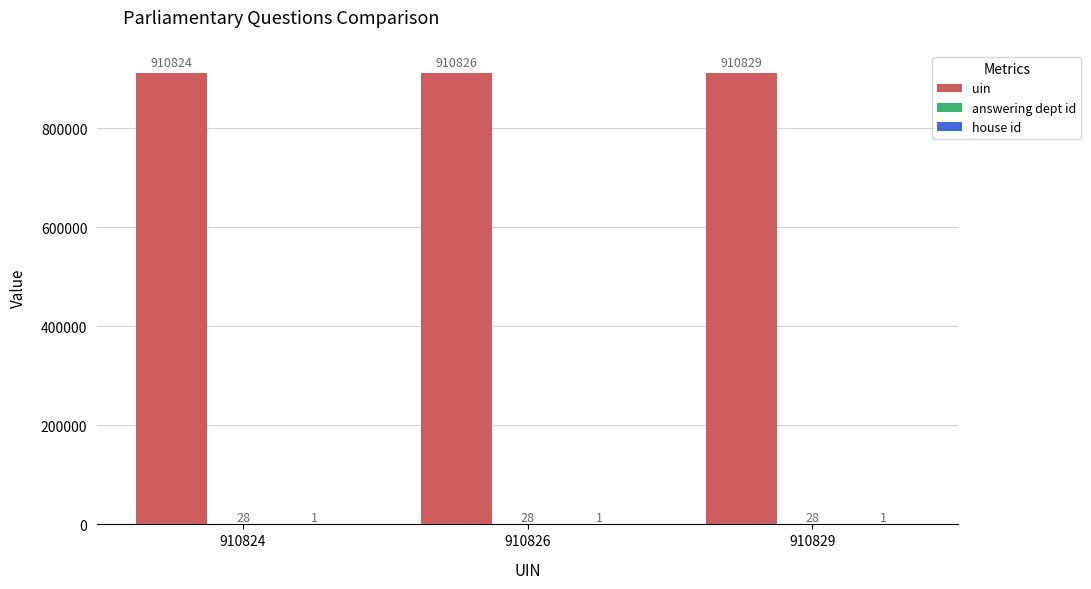

Which series has the widest spread of values?

uin